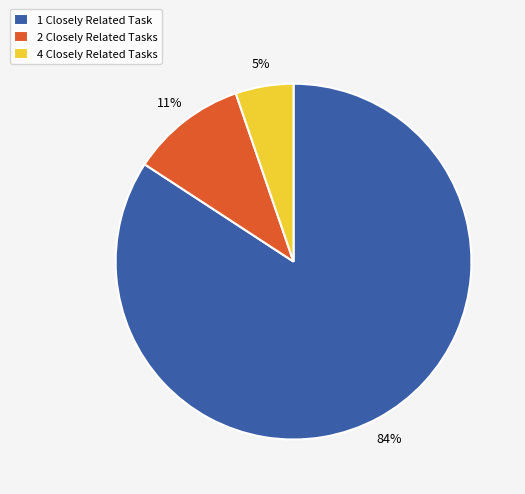

To the nearest percent, what is the average slice percentage?

33%